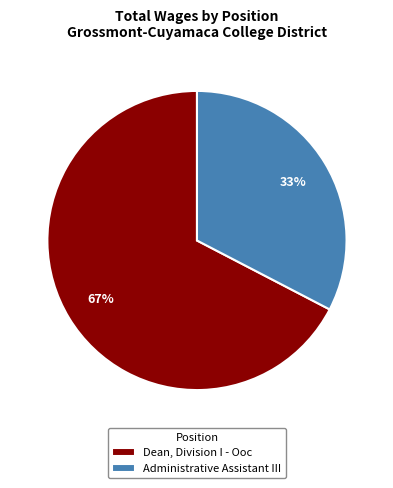

Which has a higher value, Dean, Division I - Ooc or Administrative Assistant III?

Dean, Division I - Ooc